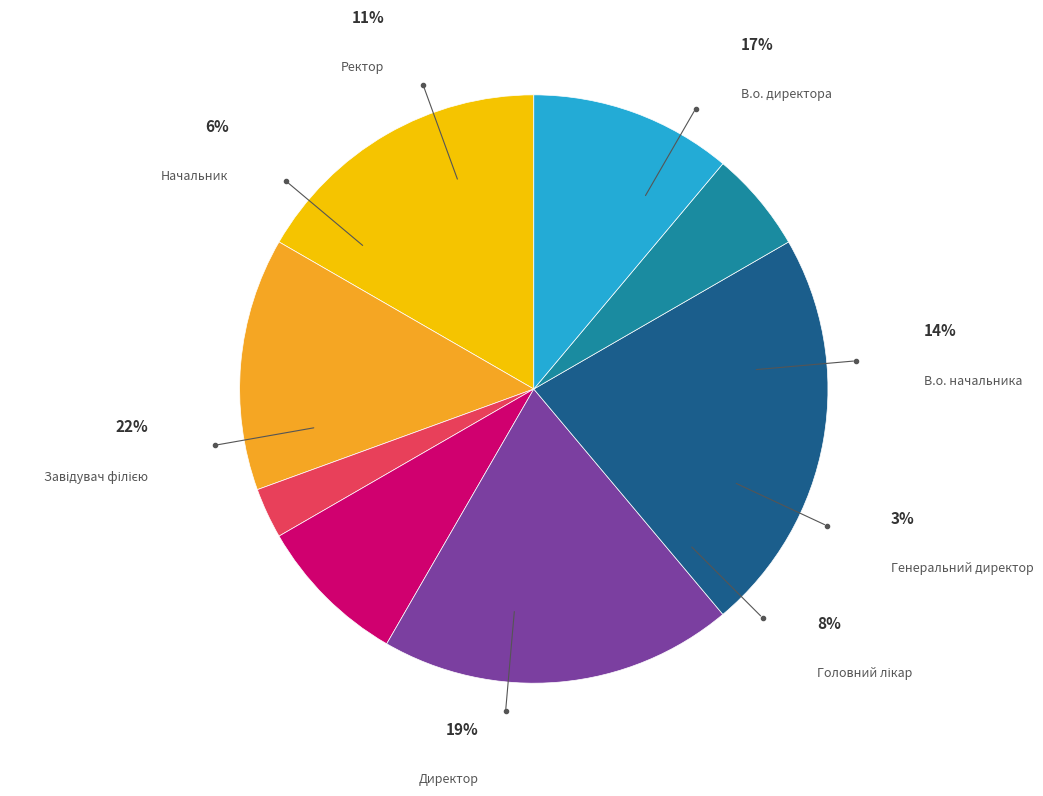

To the nearest percent, what is the difference between the Директор and Ректор slice percentages?

8%